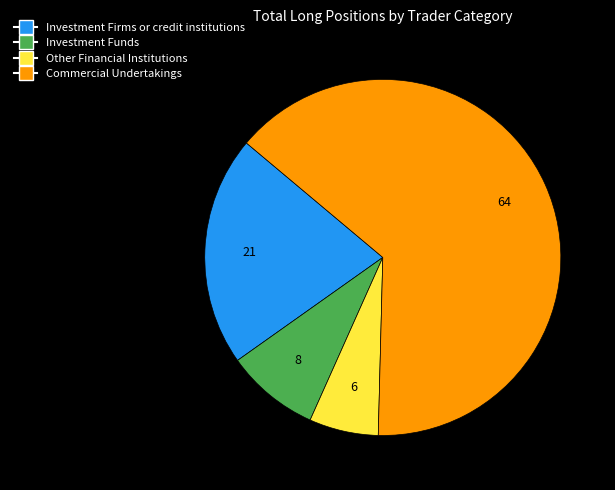

Which category has the biggest portion of the pie?

Commercial Undertakings